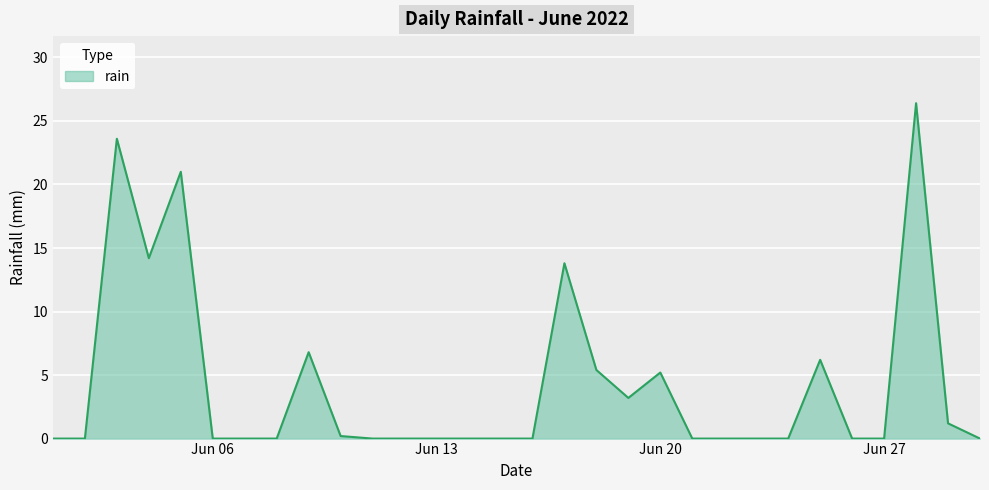

What is the maximum value shown in the chart?

26.4